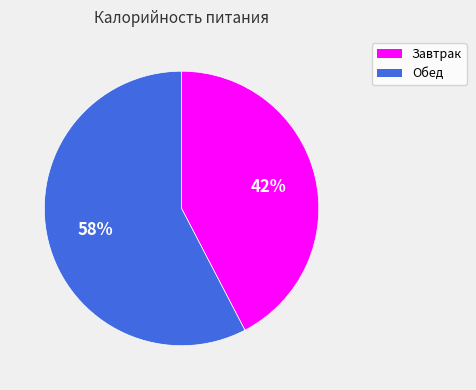

Which category has the smallest portion of the pie?

Завтрак